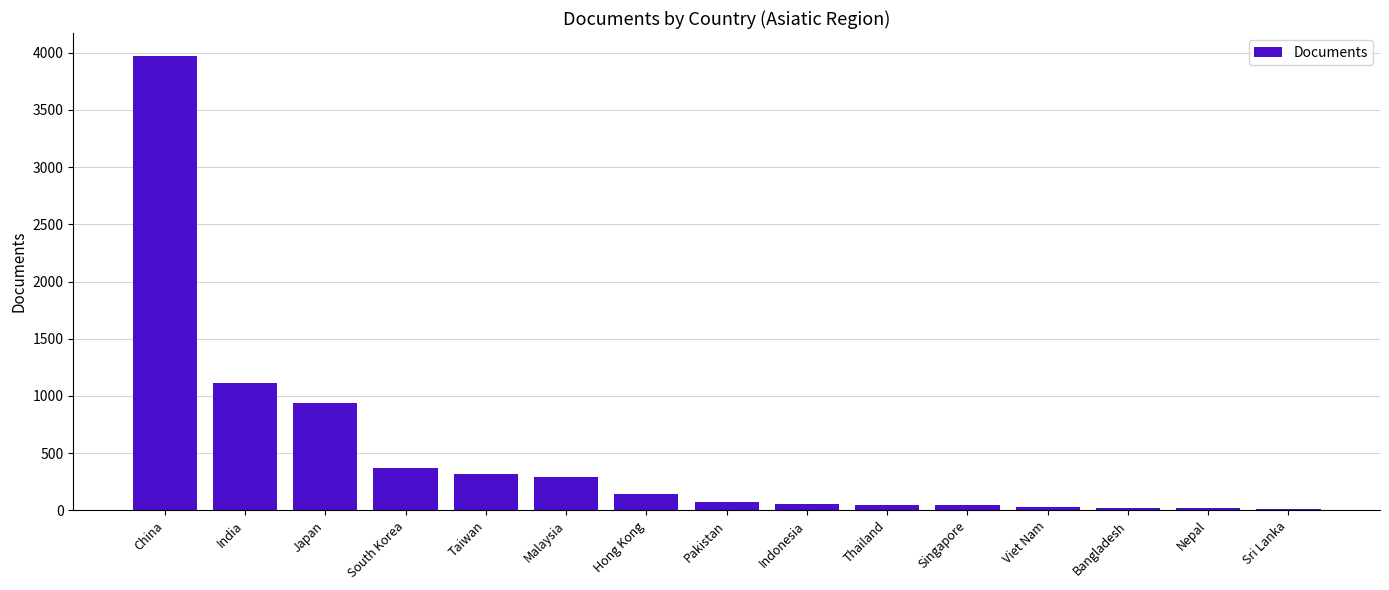

What is the value of the 3rd bar from the left?

940